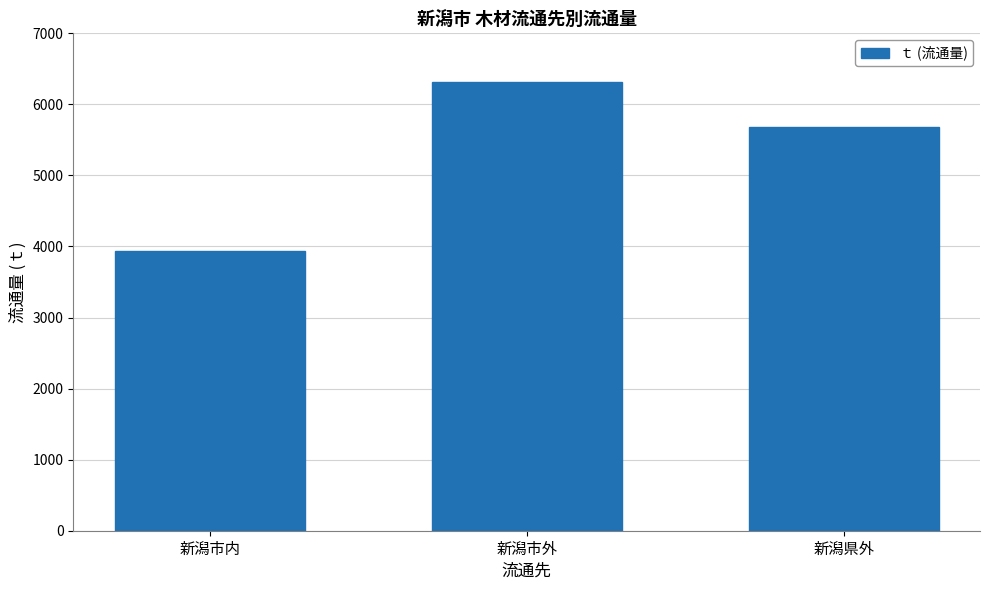

Between 新潟市内 and 新潟県外, which is larger?

新潟県外